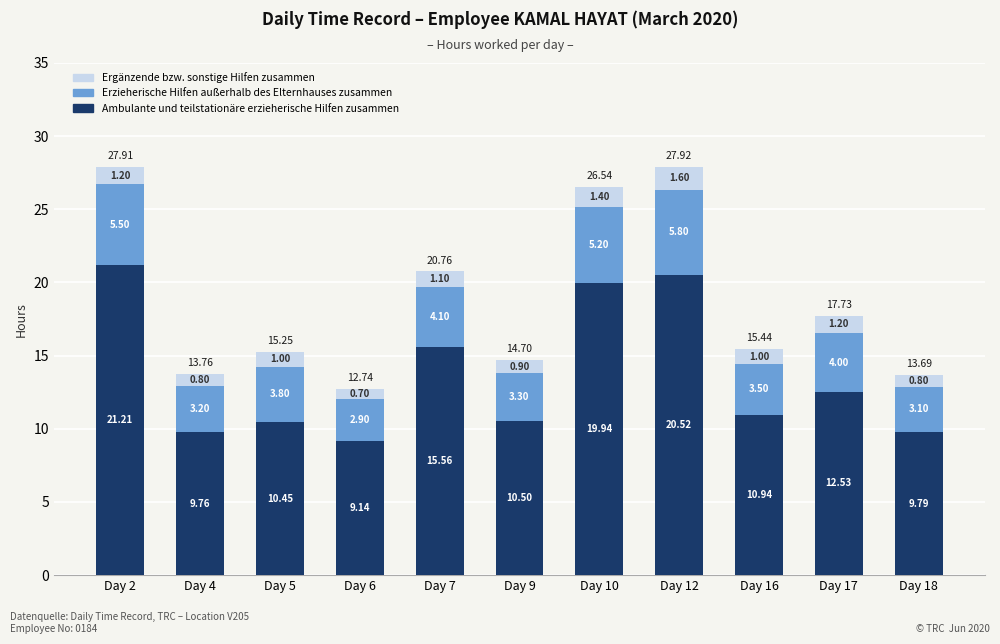

What is the sum of the Ambulante und teilstationäre erzieherische Hilfen zusammen values at Day 5 and Day 7?

26.0